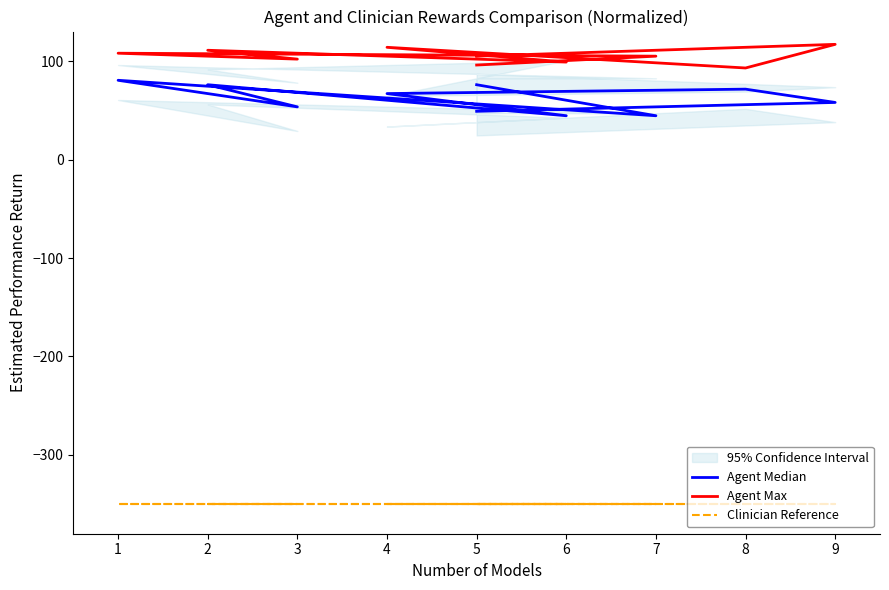

How many lines are shown in the chart?

3